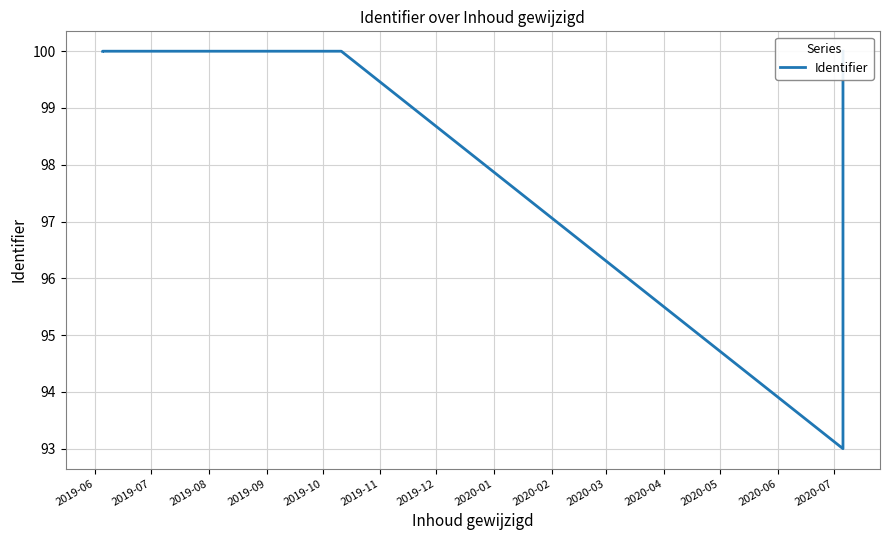

Reading right to left, extract all data points from this chart.

100.0	100.0	100.0	100.0	93.0	100.0	100.0	100.0	100.0	100.0	100.0	100.0	100.0	100.0